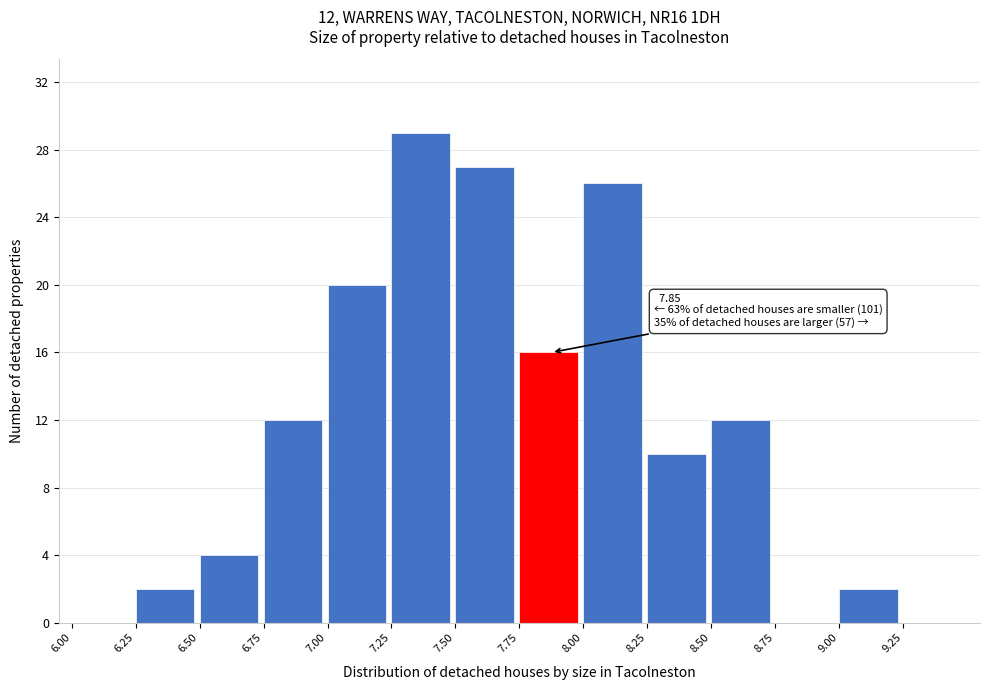

Over which range of the x-axis is the bar tallest?

7.25 to 7.50